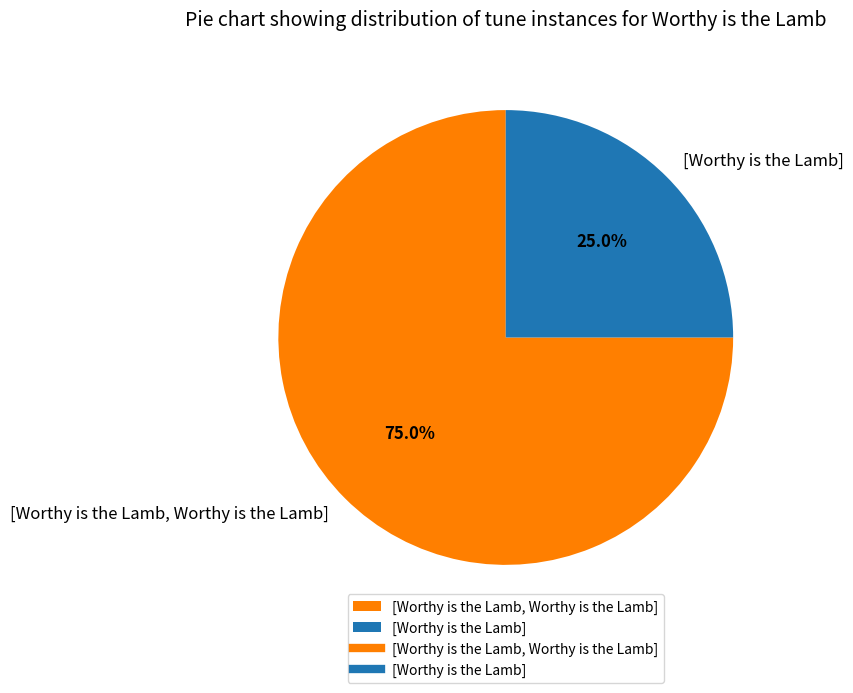

Is [Worthy is the Lamb, Worthy is the Lamb] the majority of the pie?

Yes